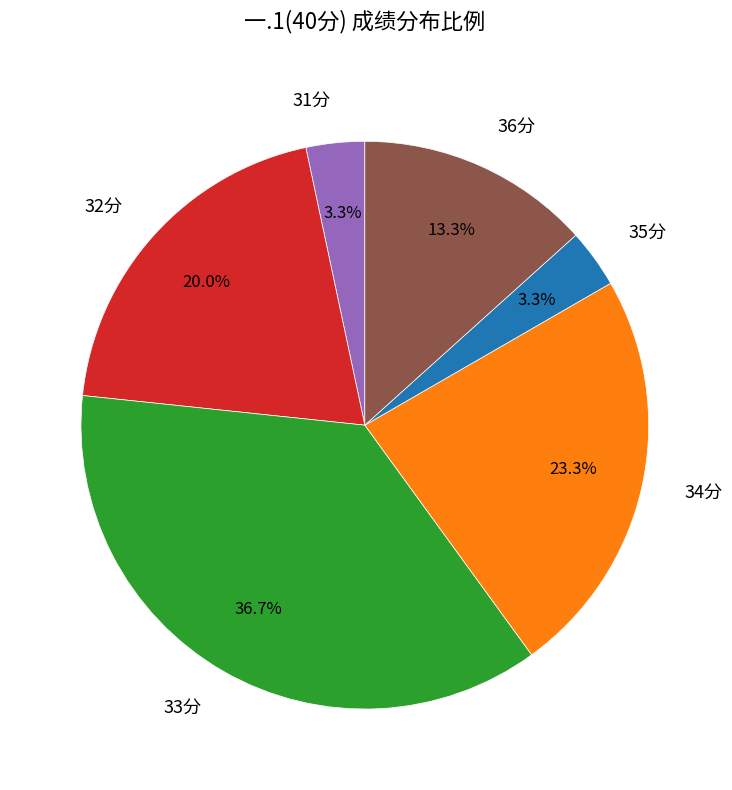

Which slice is the largest?

33分